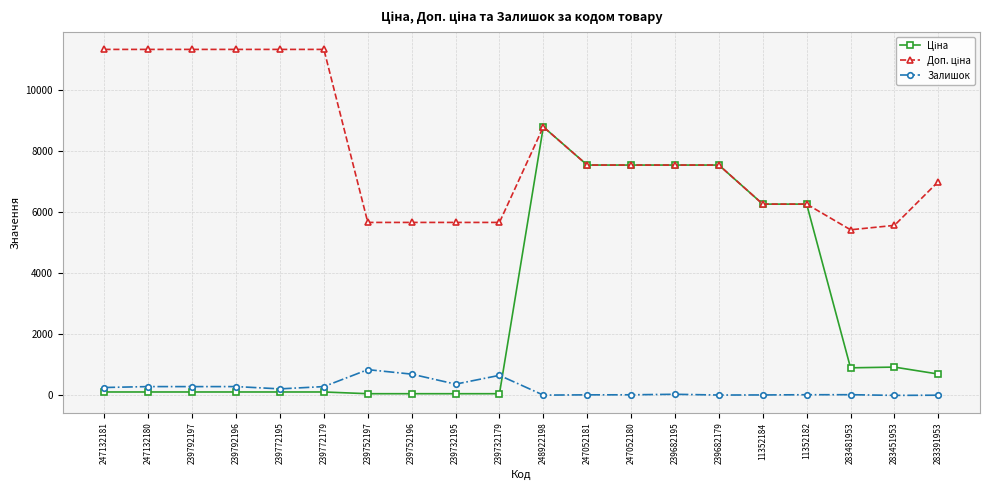

What is the label of the 2nd point from the right?

283451953